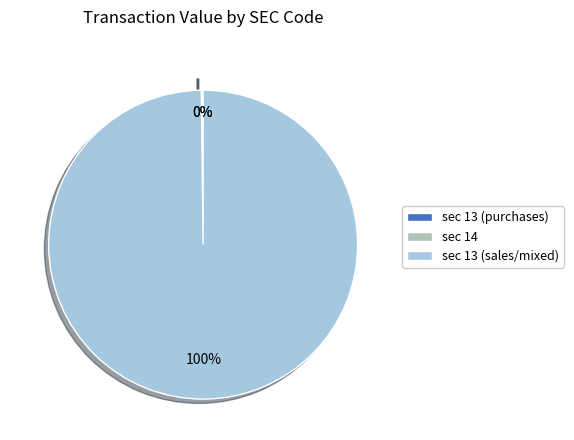

Is there a majority slice in this chart?

Yes